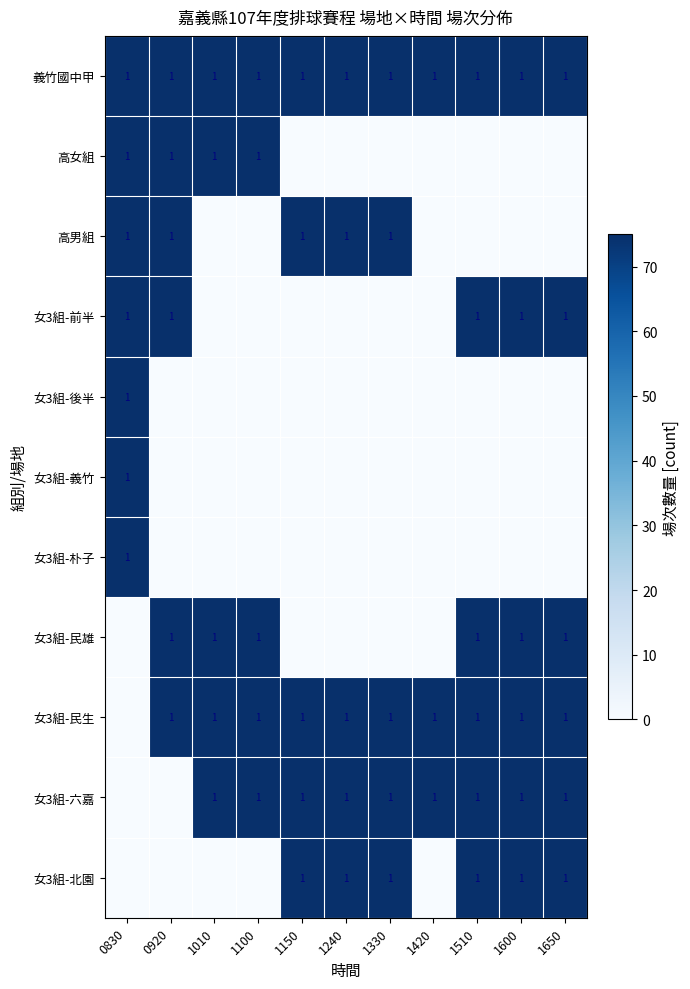

The 義竹國中甲 series shows 1 at 1600. True or false?

True